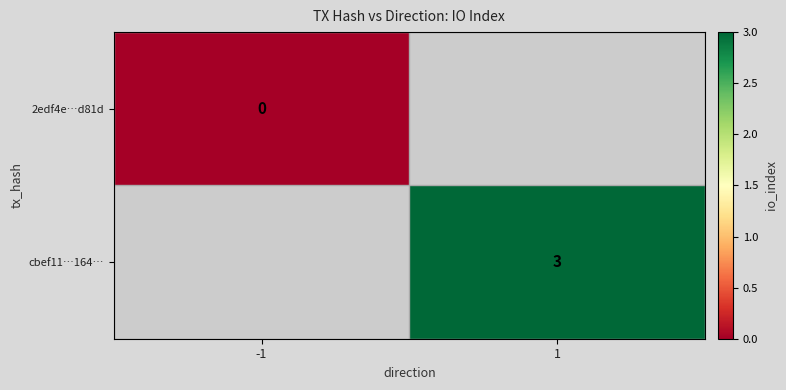

The value of cbef11…164… at 1 is 4. True or false?

False